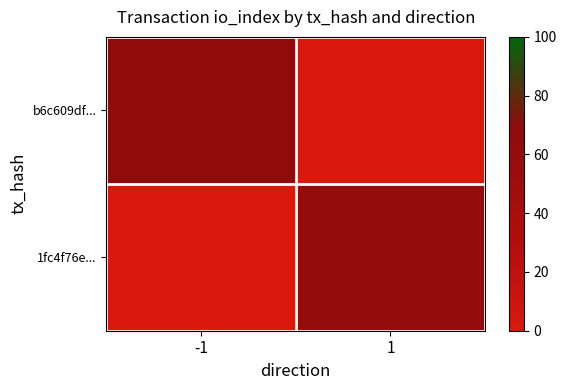

Reading right to left, extract all data points from this chart.

b6c609df...: 1=0	-1=66
1fc4f76e...: 1=59	-1=0